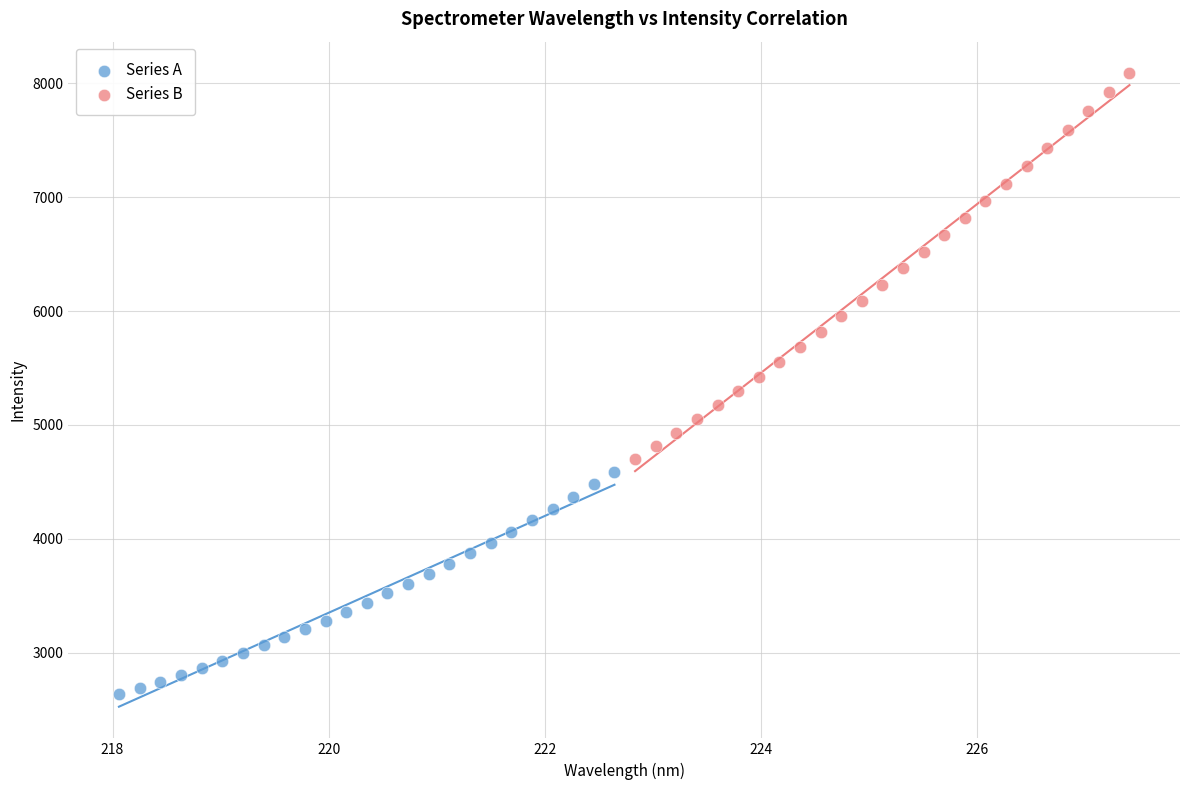

Which series has the largest Y range (max minus min)?

Series B